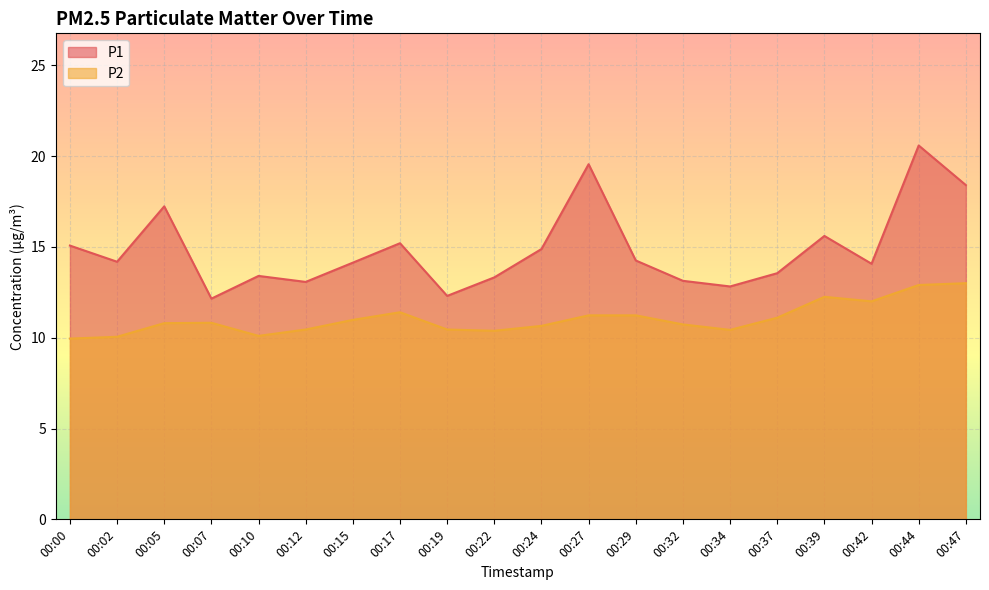

How many lines are shown in the chart?

2